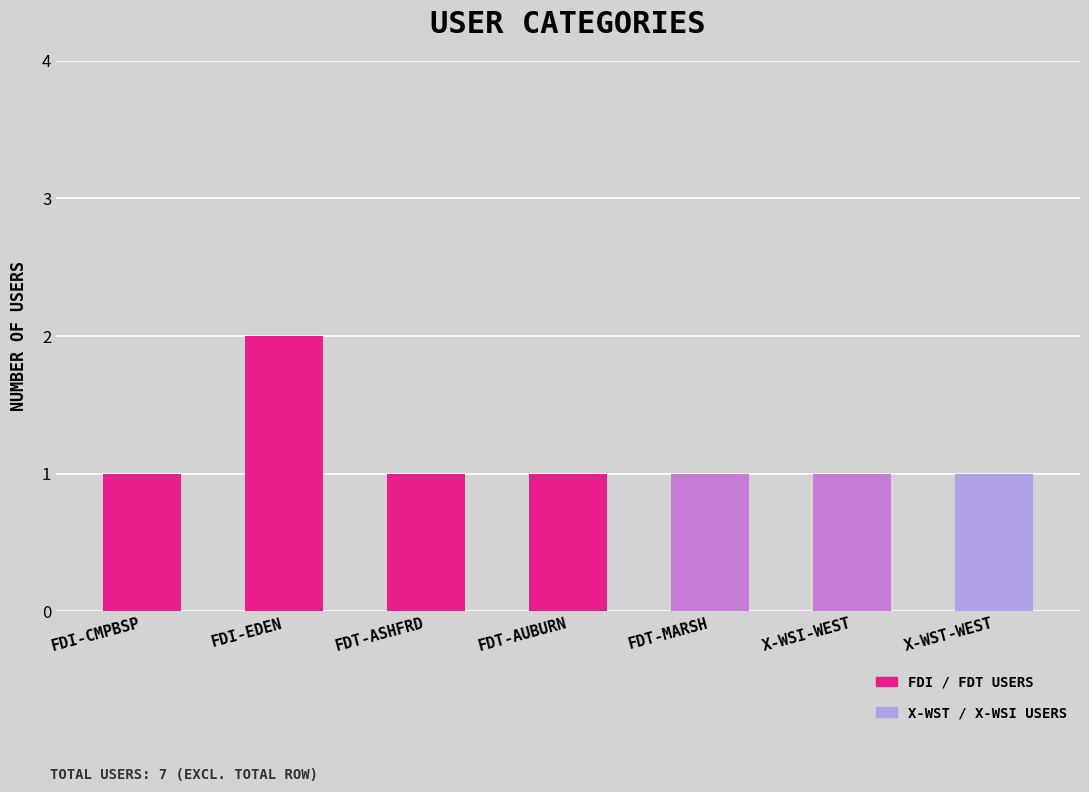

Does the chart contain any negative values?

No